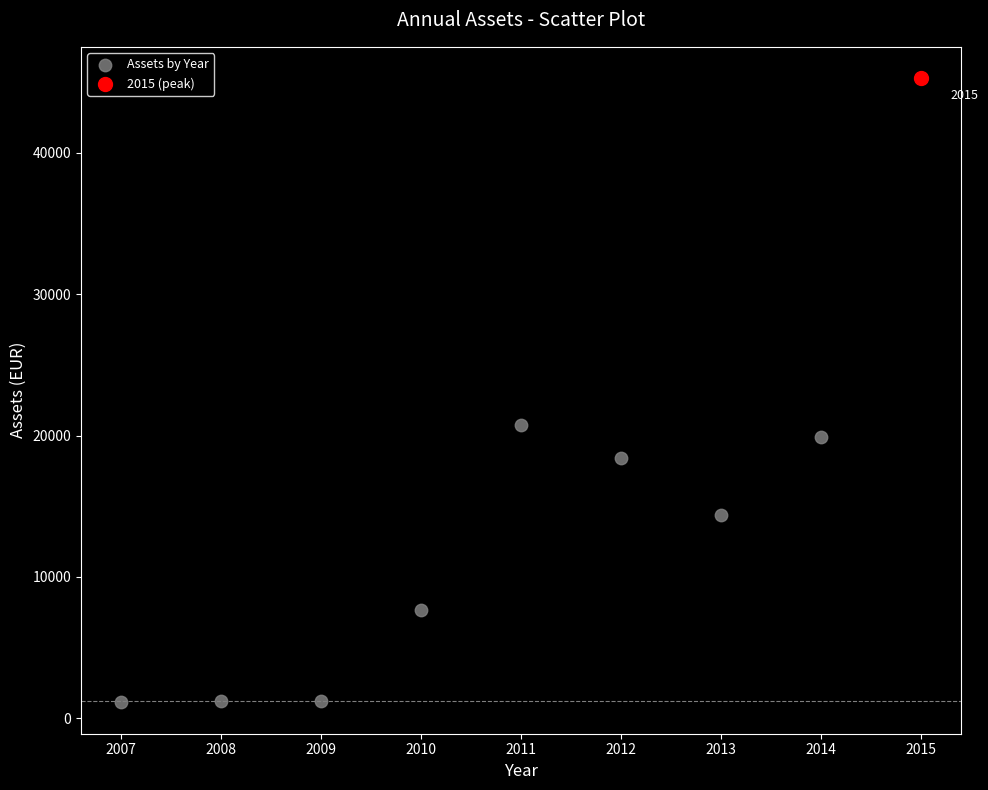

What are all the series names shown in the legend?

Assets by Year, 2015 (peak)